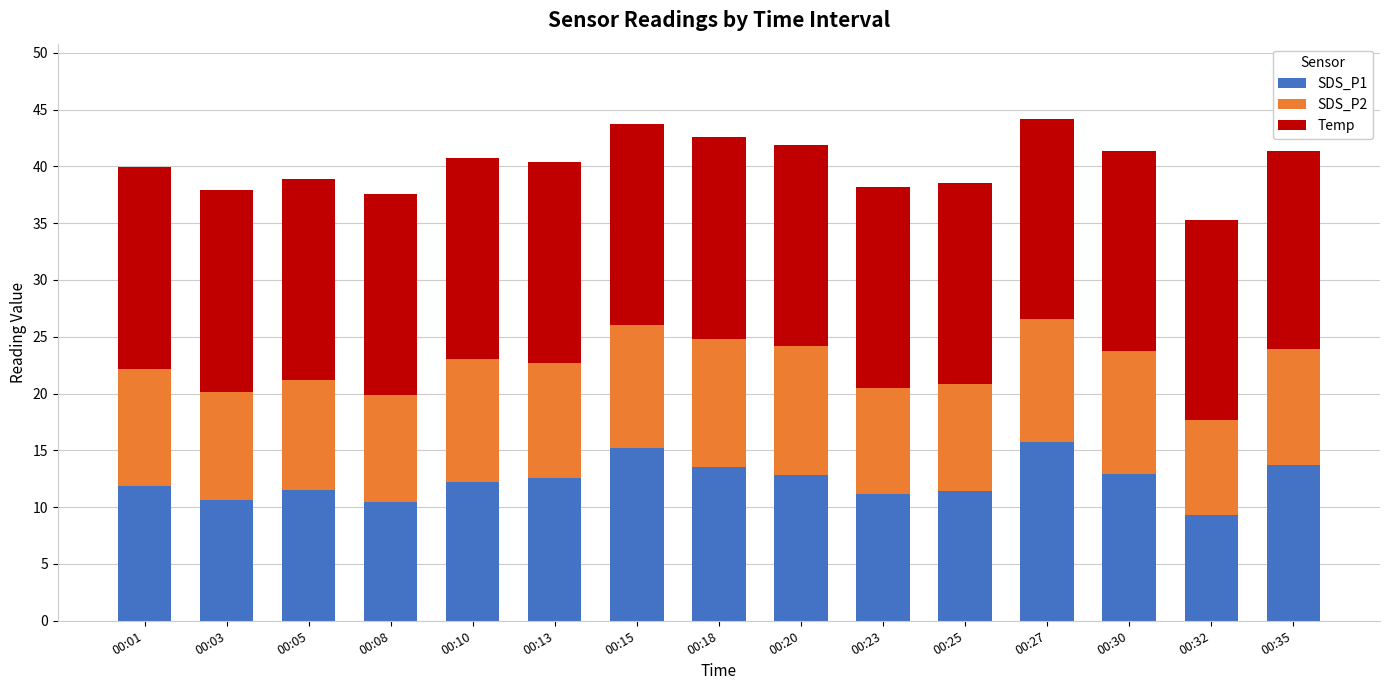

What are all the series names shown in the legend?

SDS_P1, SDS_P2, Temp